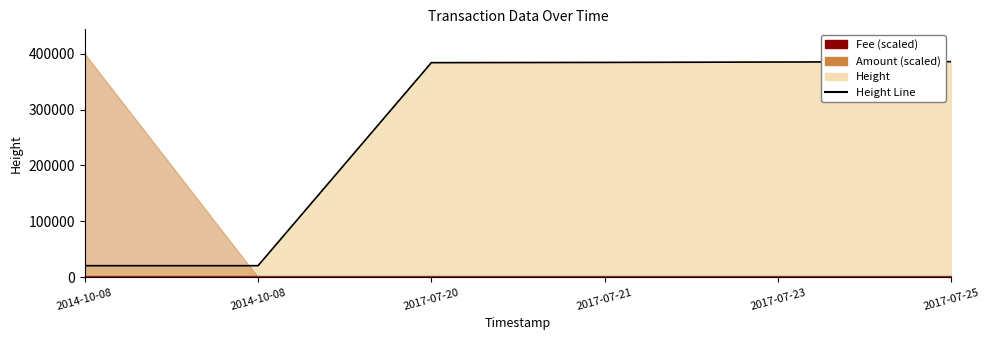

Reading right to left, extract all data points from this chart.

2017-07-25=385500	2017-07-23=384867	2017-07-21=384188	2017-07-20=383746	2014-10-08=20774	2014-10-08=20773